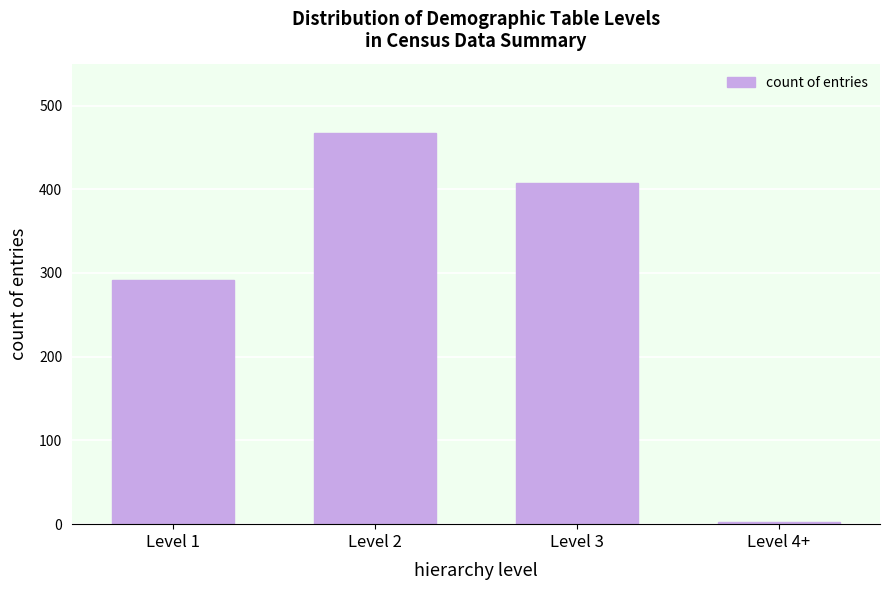

Reading right to left, list all the values displayed in this chart.

2	408	467	292